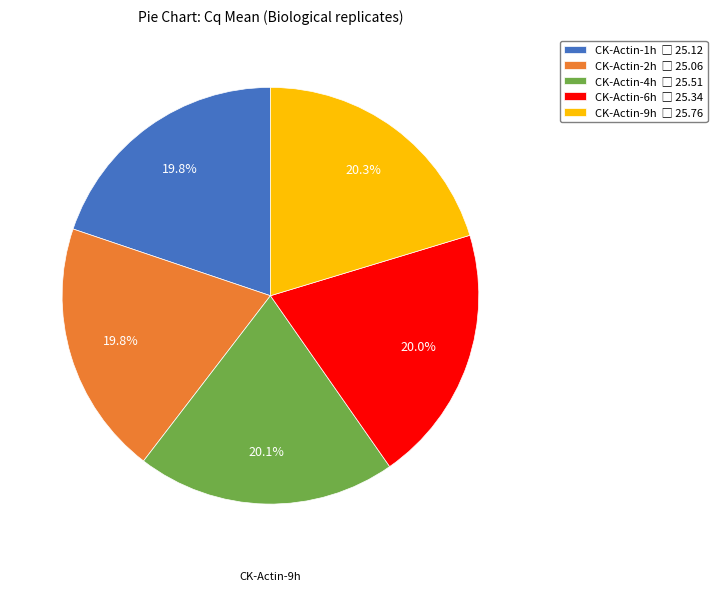

Does any single category account for the majority?

No